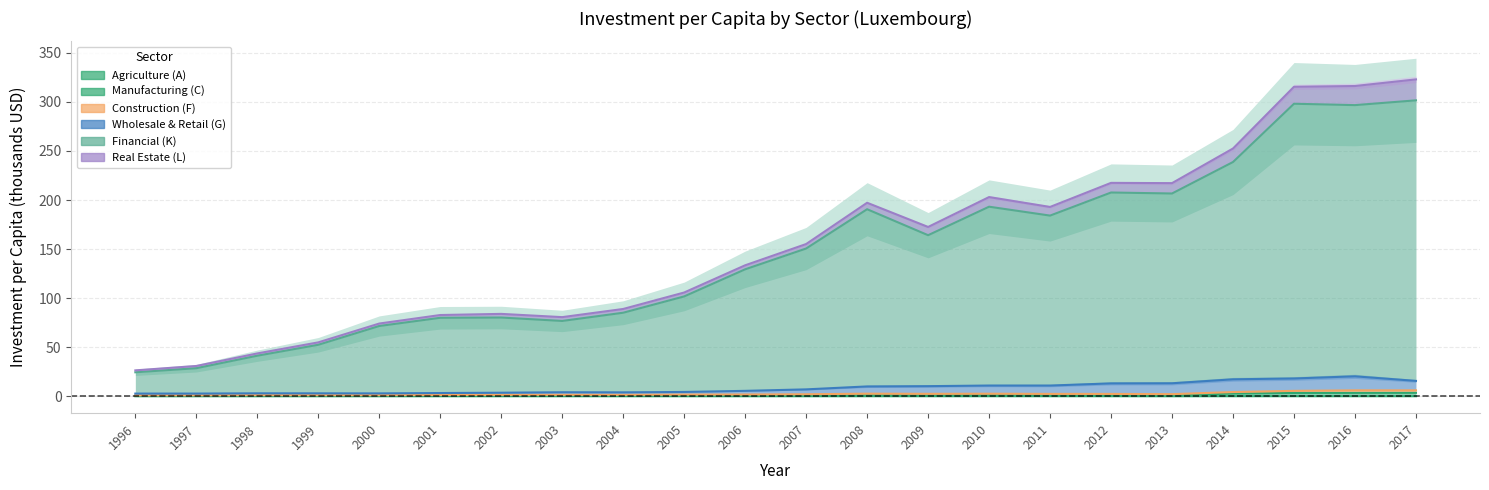

The value of Manufacturing (C) at 2011 is 1.9. True or false?

False